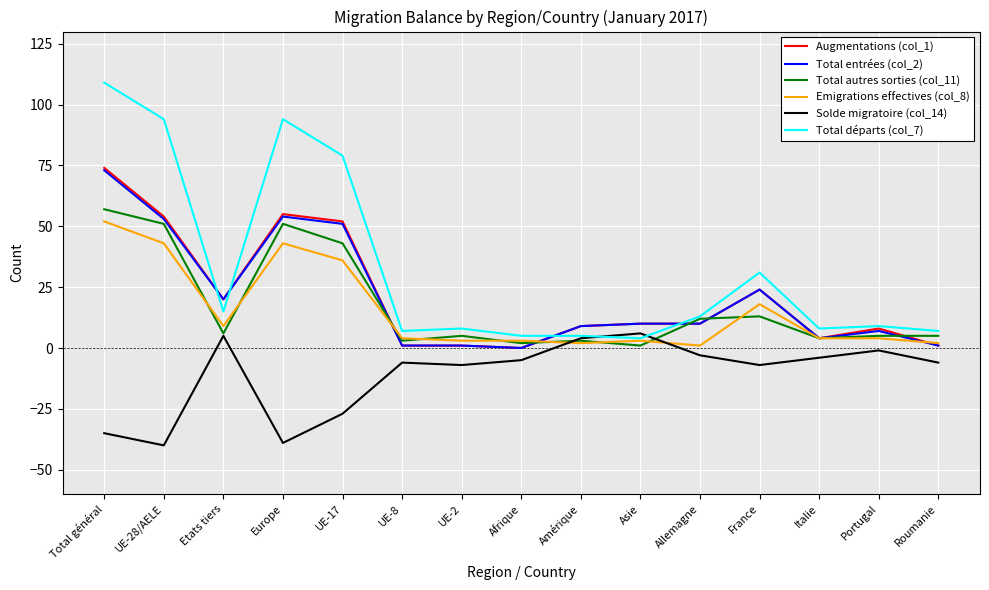

What is the average value of the Augmentations (col_1) series?

22